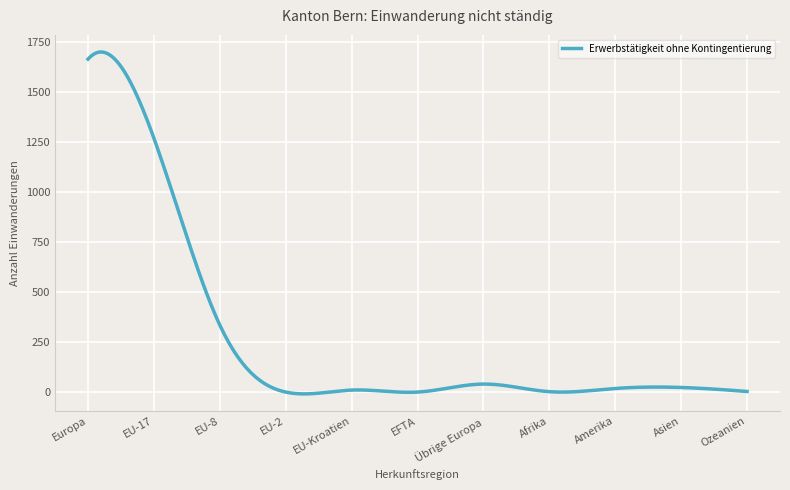

What is the greatest value displayed?

1701.8